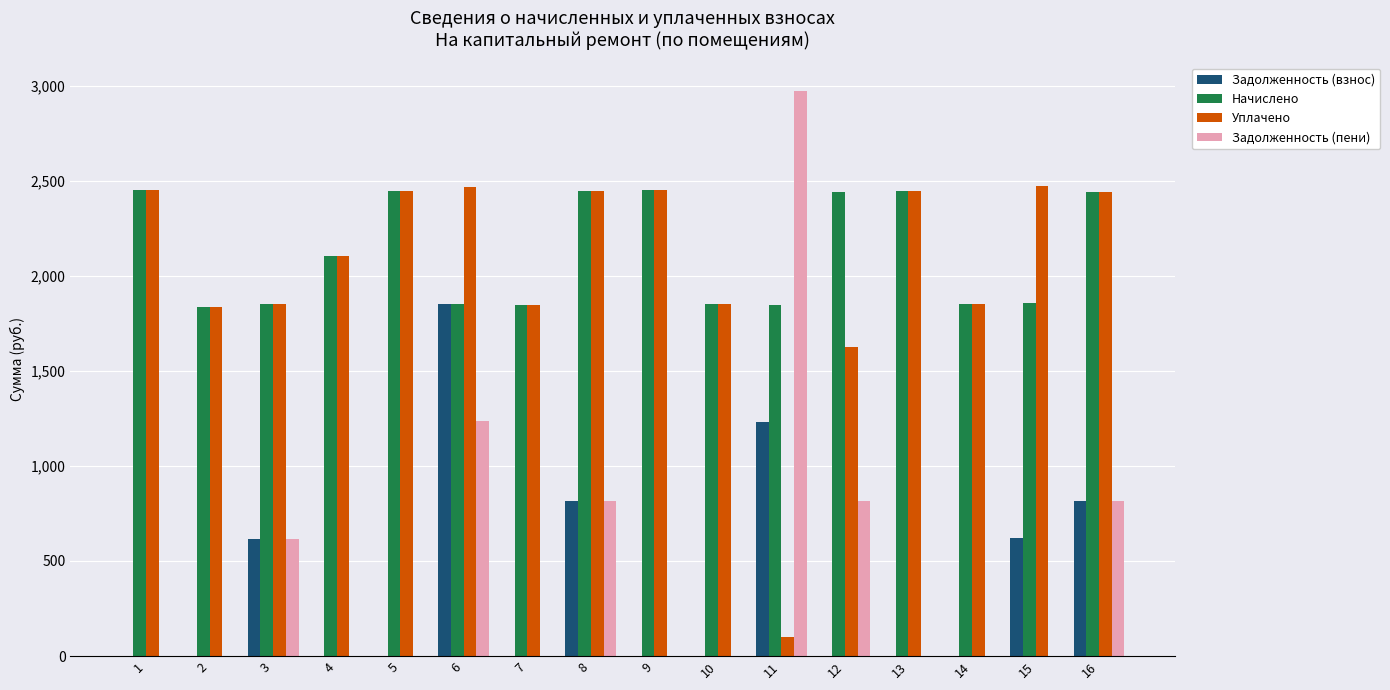

What is the sum of the Начислено values at 8 and 1?

4896.0